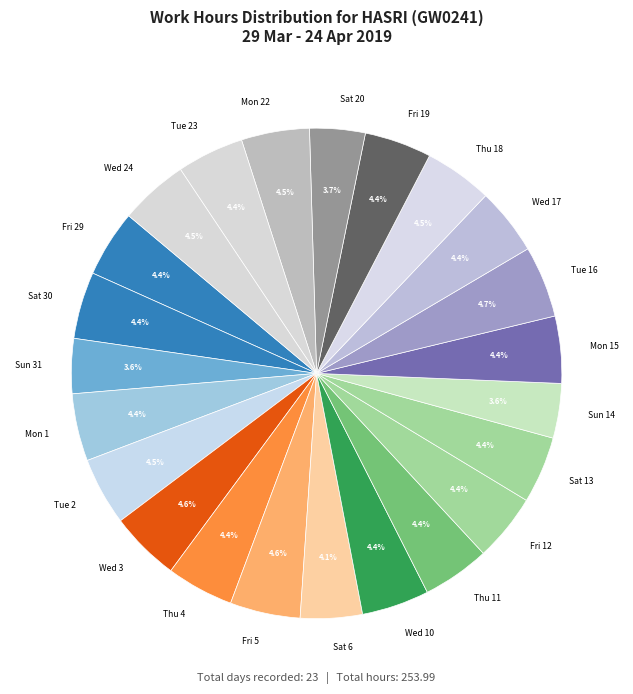

Does Wed 24 account for over 50% of the chart?

No